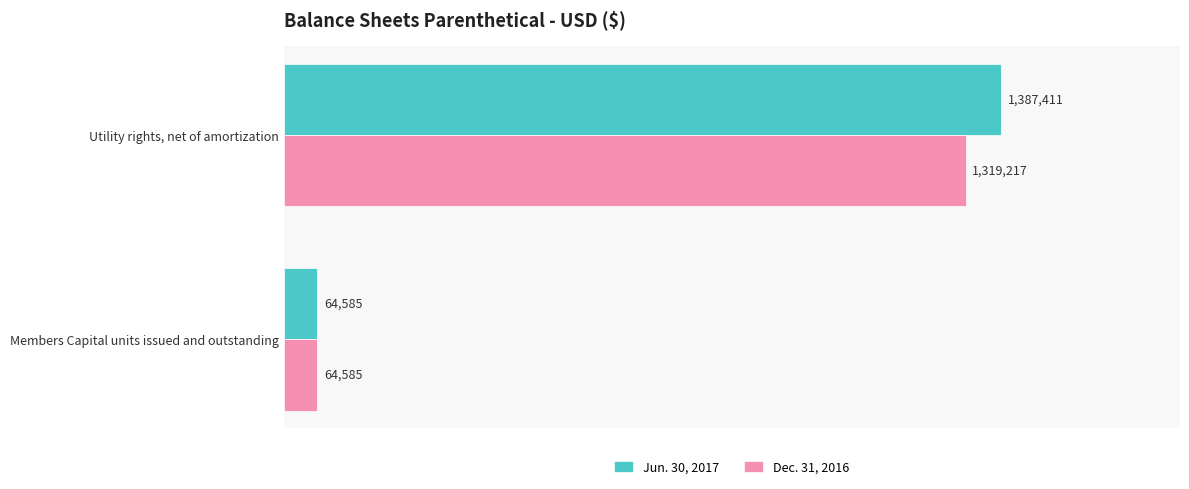

Reading right to left, transcribe all the data shown in this chart.

Jun. 30, 2017: 64585	1387411
Dec. 31, 2016: 64585	1319217